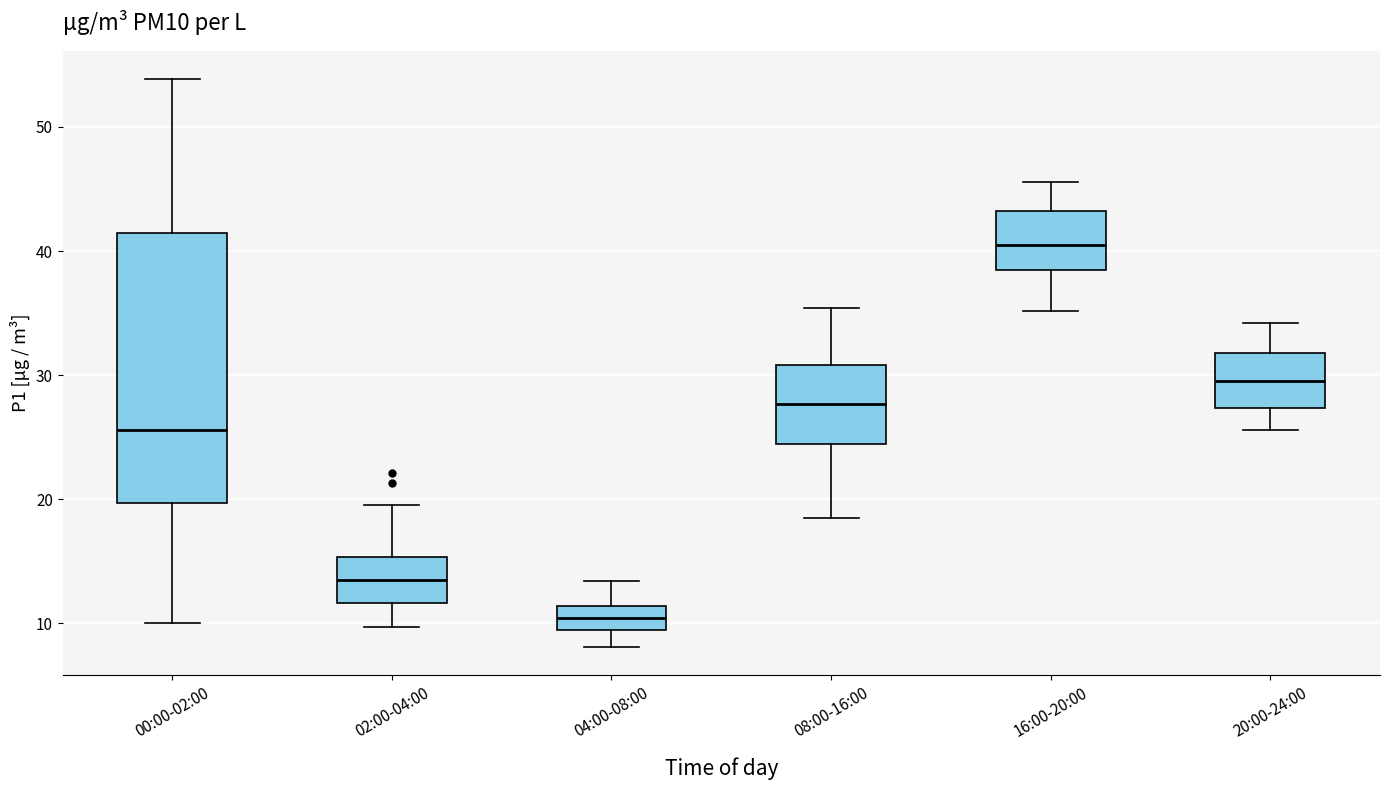

Where does the lower whisker of the box for 16:00-20:00 end on the y-axis? The values are not printed on the chart, so give them approximately, as read against the axis.

35